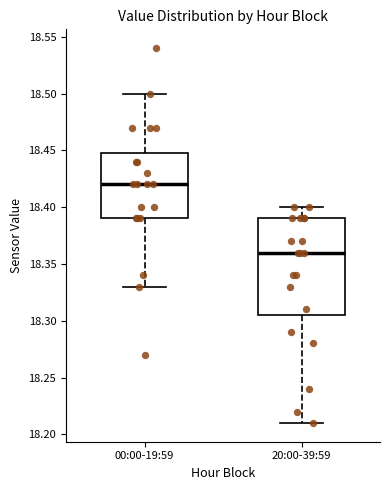

Reading left to right, read every box against the y-axis: the position of its median line, the range the box covers, and the ends of its whiskers. The values are not printed on the chart, so give them approximately, as read against the axis.

00:00-19:59: median 18.420, box 18.390 to 18.450, whiskers 18.330 to 18.500
20:00-39:59: median 18.360, box 18.305 to 18.390, whiskers 18.210 to 18.400